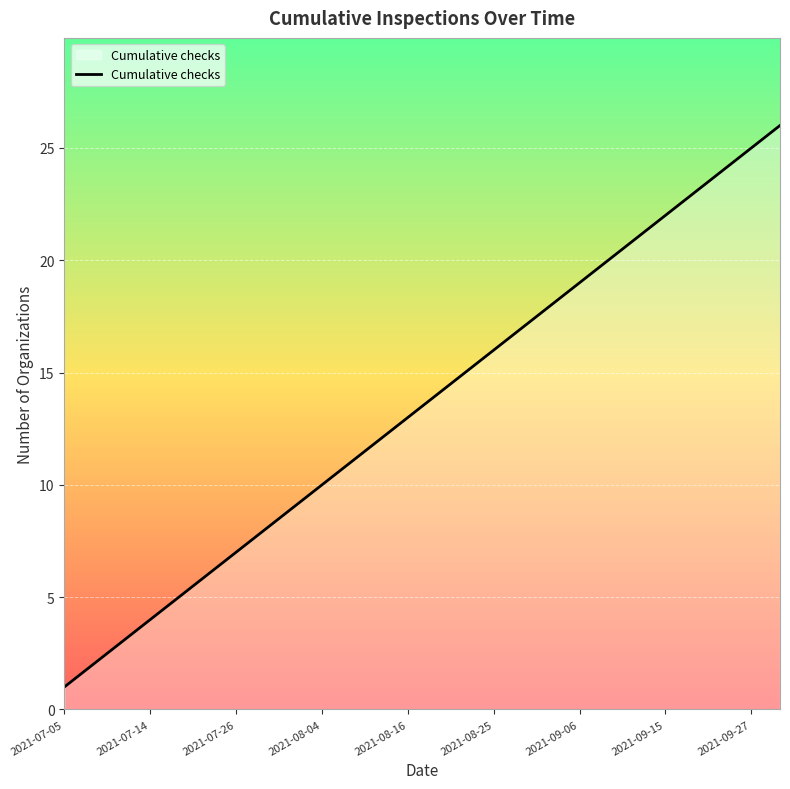

What is the maximum value shown in the chart?

26